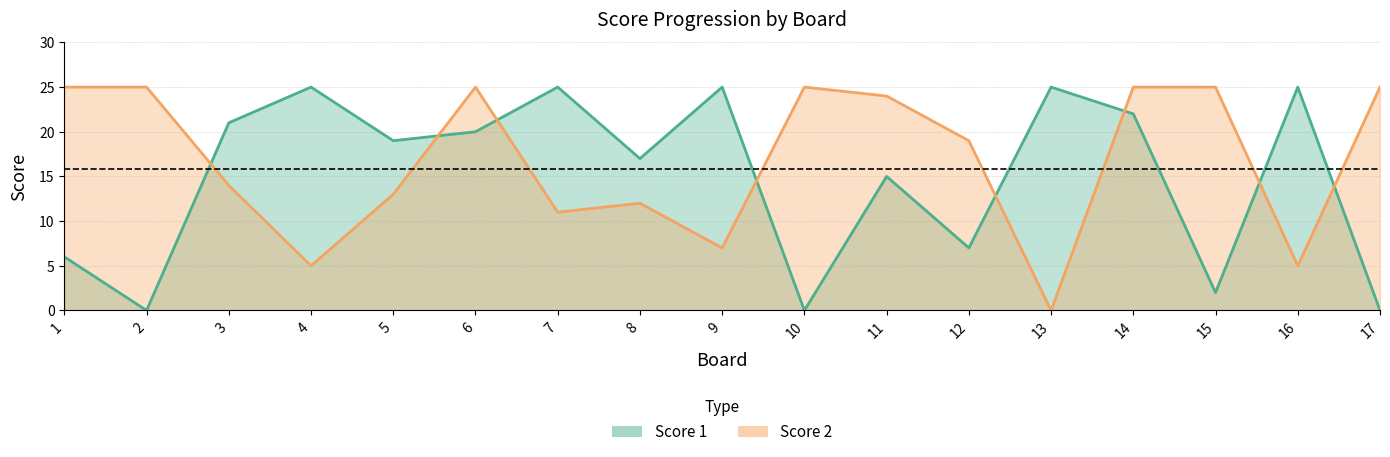

Which series ends up on top after the final intersection of Score 1 and Score 2?

Score 2